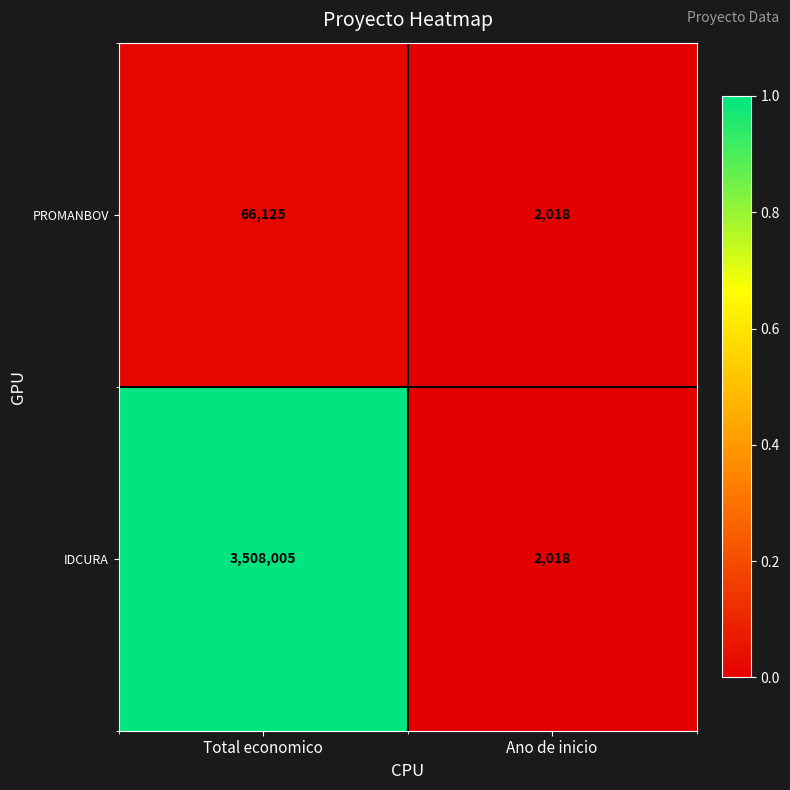

What is the total value across all series at Total economico?

3574130